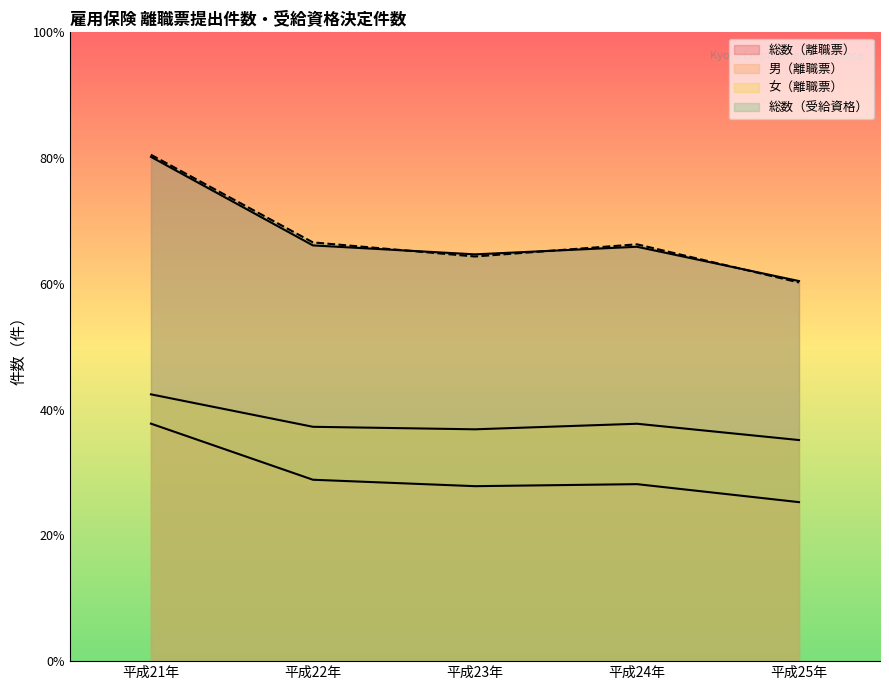

True or false: 女（離職票） has a value of 5900 at 平成24年.

False